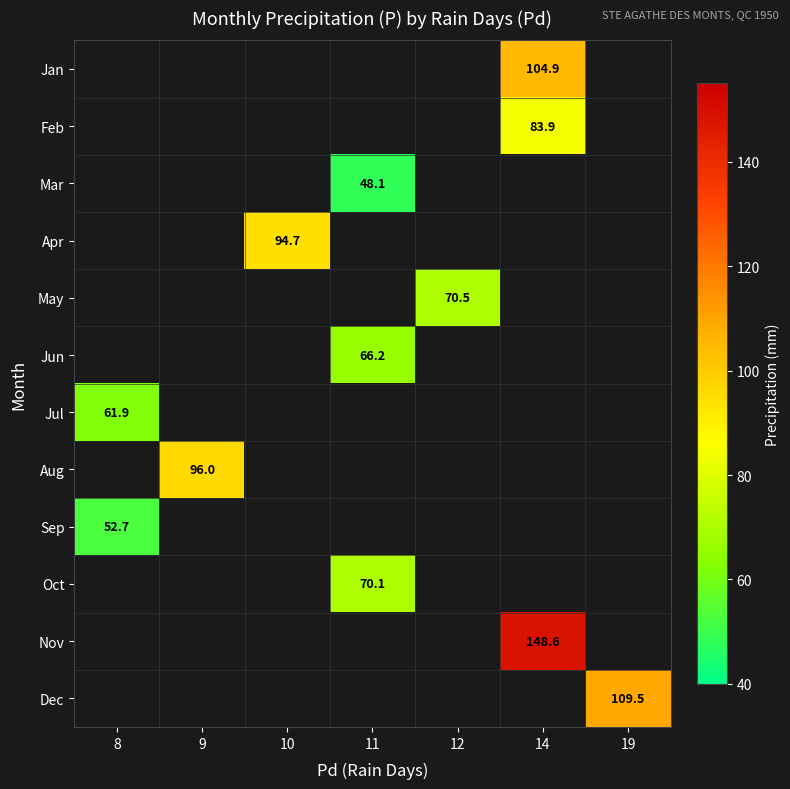

Which label corresponds to the largest value in the chart?

14